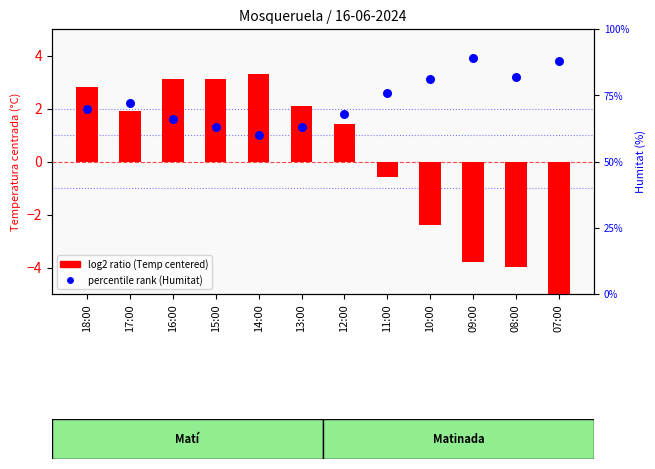

Which series has the largest total across all categories?

percentile rank (Humitat)